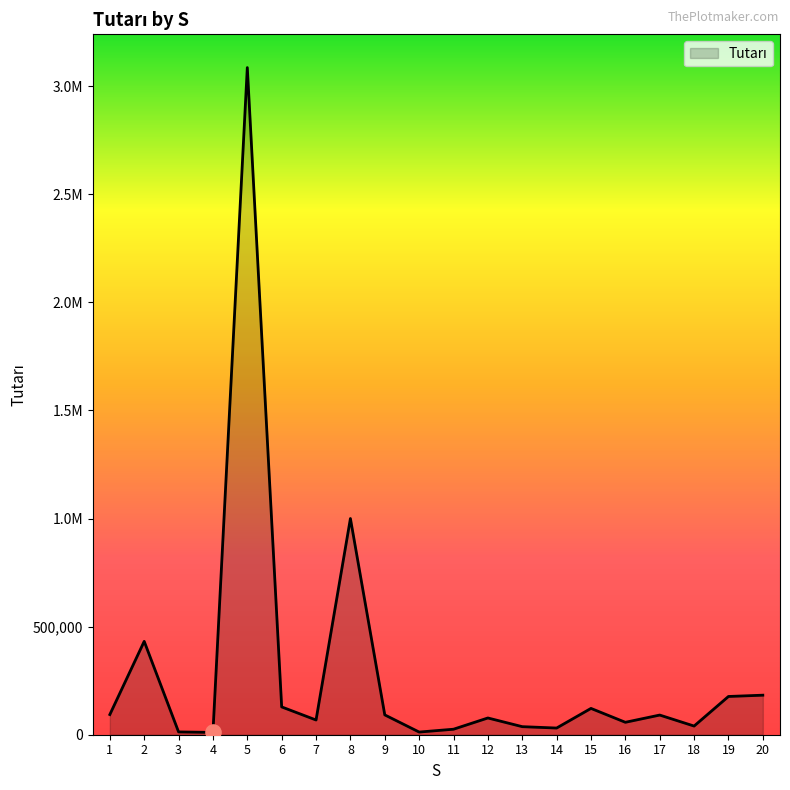

What is the change in value from 9 to 11?

-66222.5